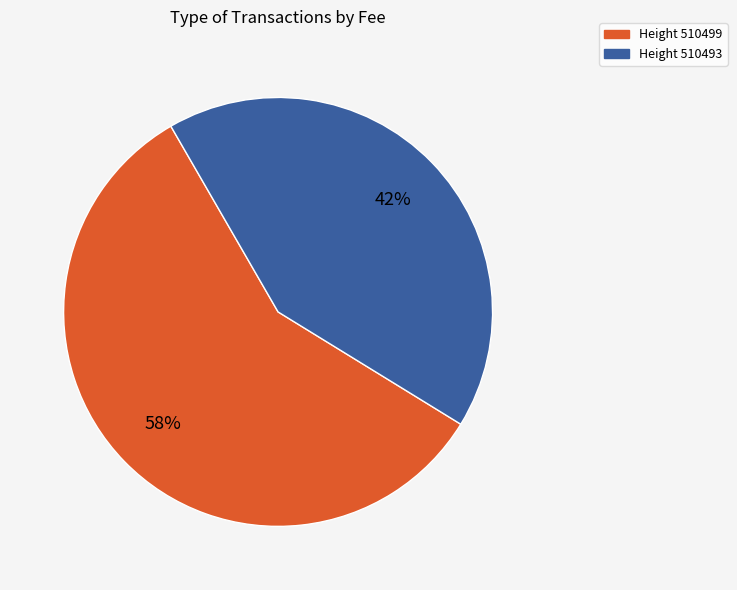

Is there any slice that represents more than half of the pie?

Yes